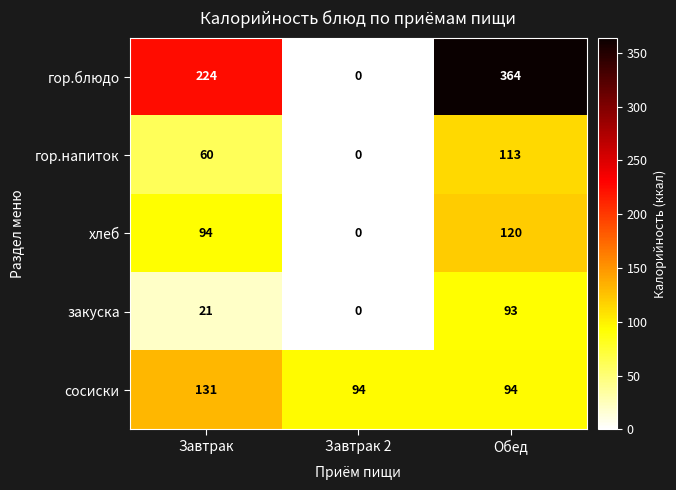

What is the sum of all закуска values?

114